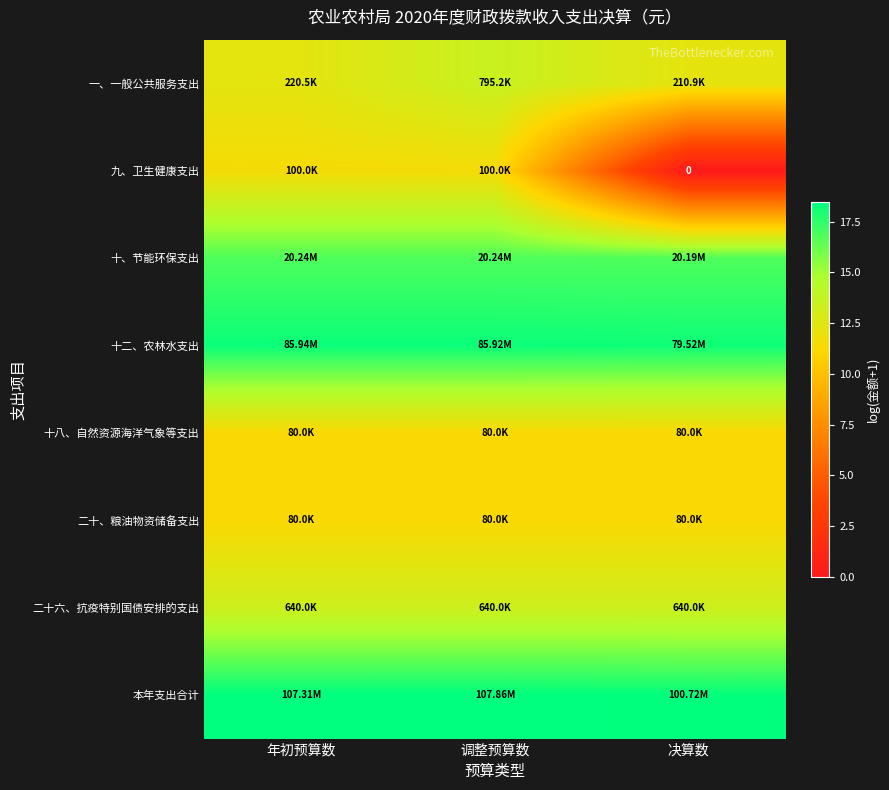

True or false: 十八、自然资源海洋气象等支出 has a value of 3.3 at 年初预算数.

False